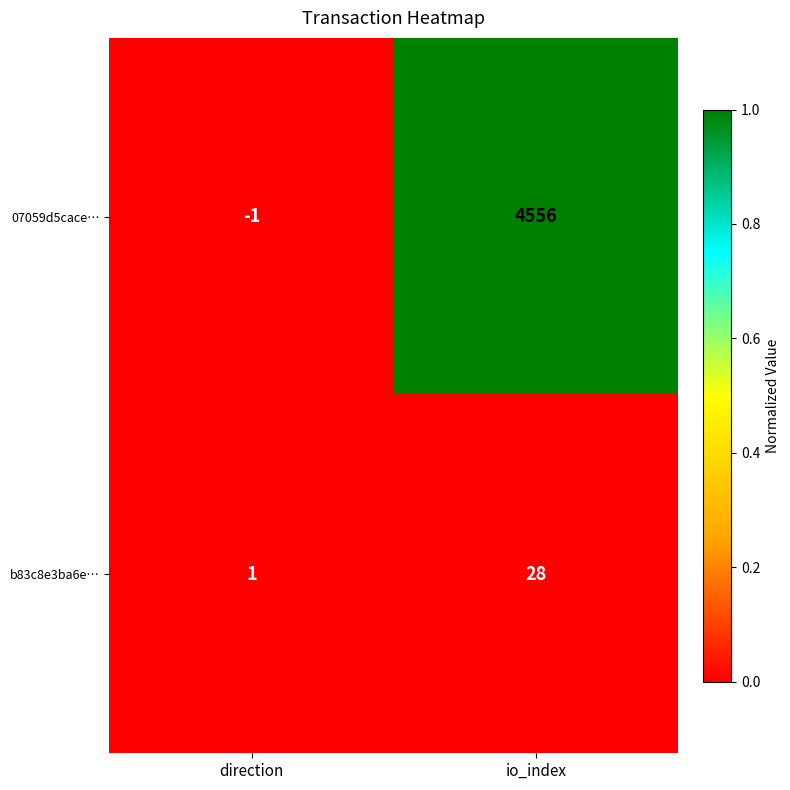

The value of 07059d5cace… at direction is 0. True or false?

False